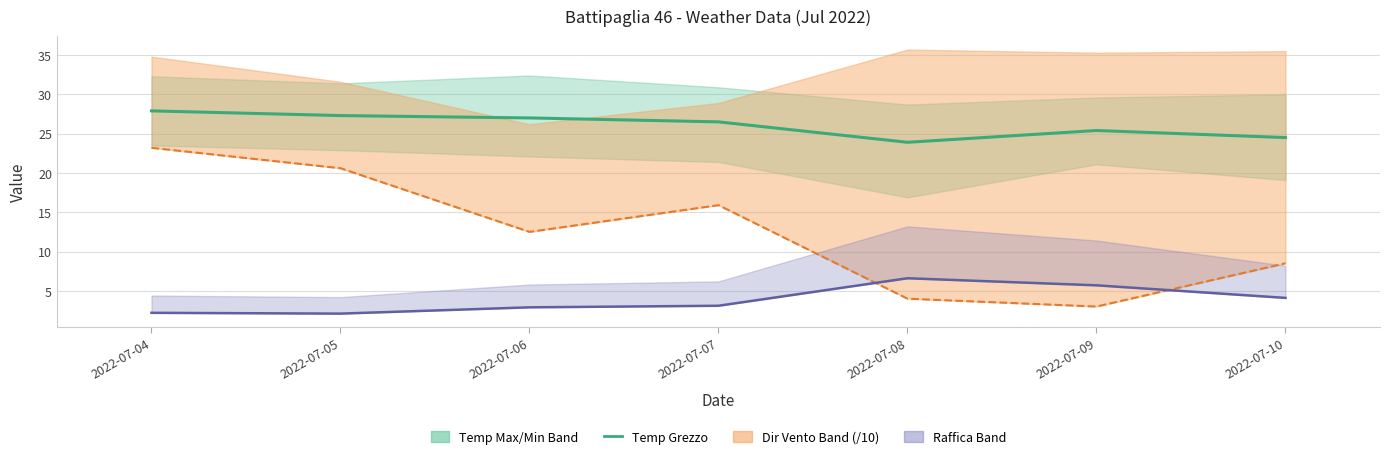

At which category does the chart reach its peak across all series?

2022-07-04